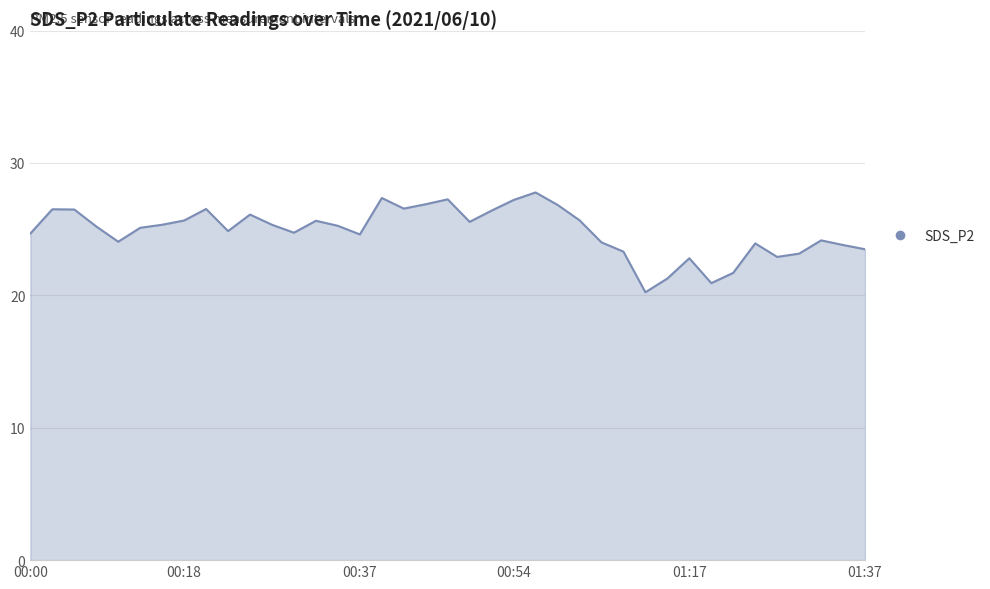

What is the maximum value shown in the chart?

27.8